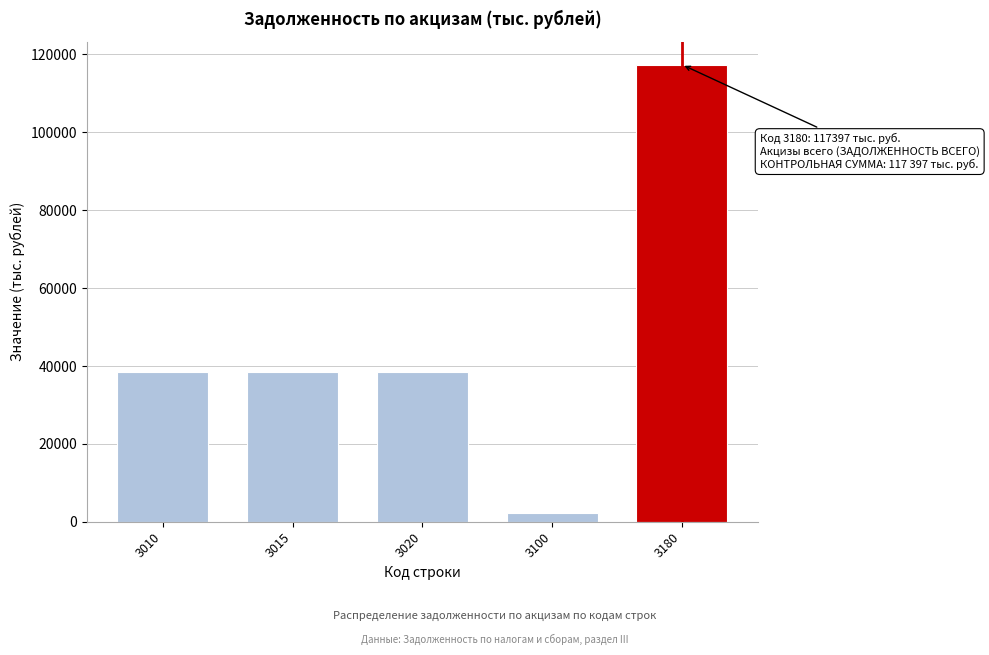

Reading left to right, list all the values displayed in this chart.

38403	38403	38403	2188	117397